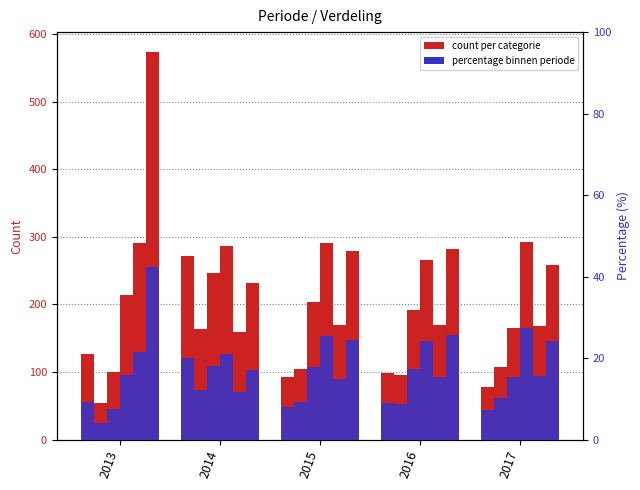

What is the total value across all series at 2014?

1358